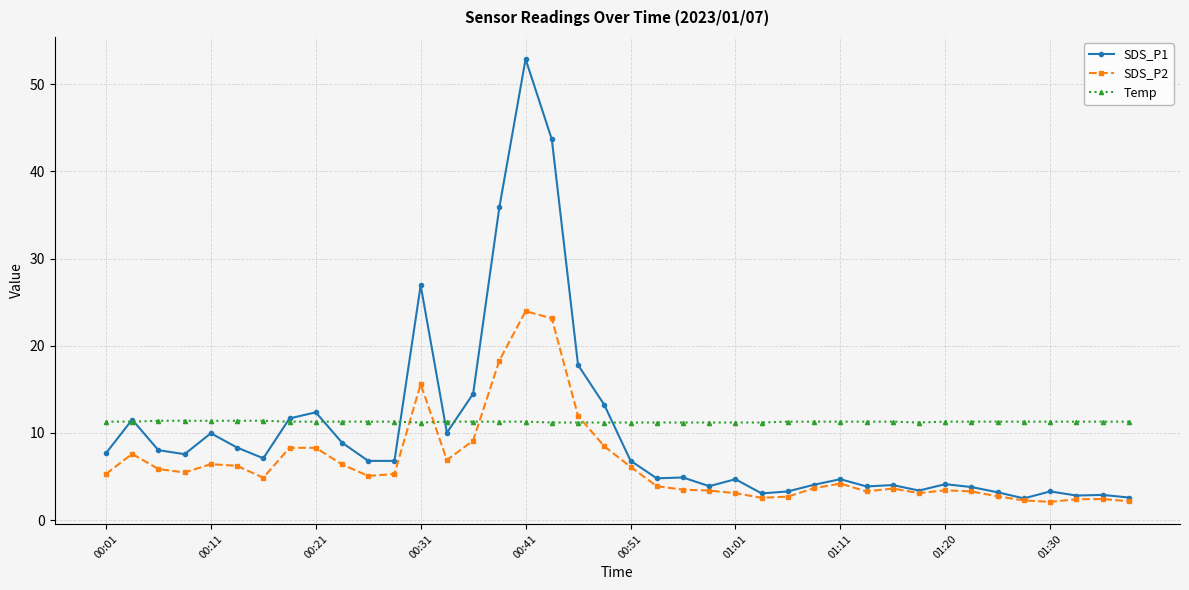

What is the smallest value displayed?

2.1